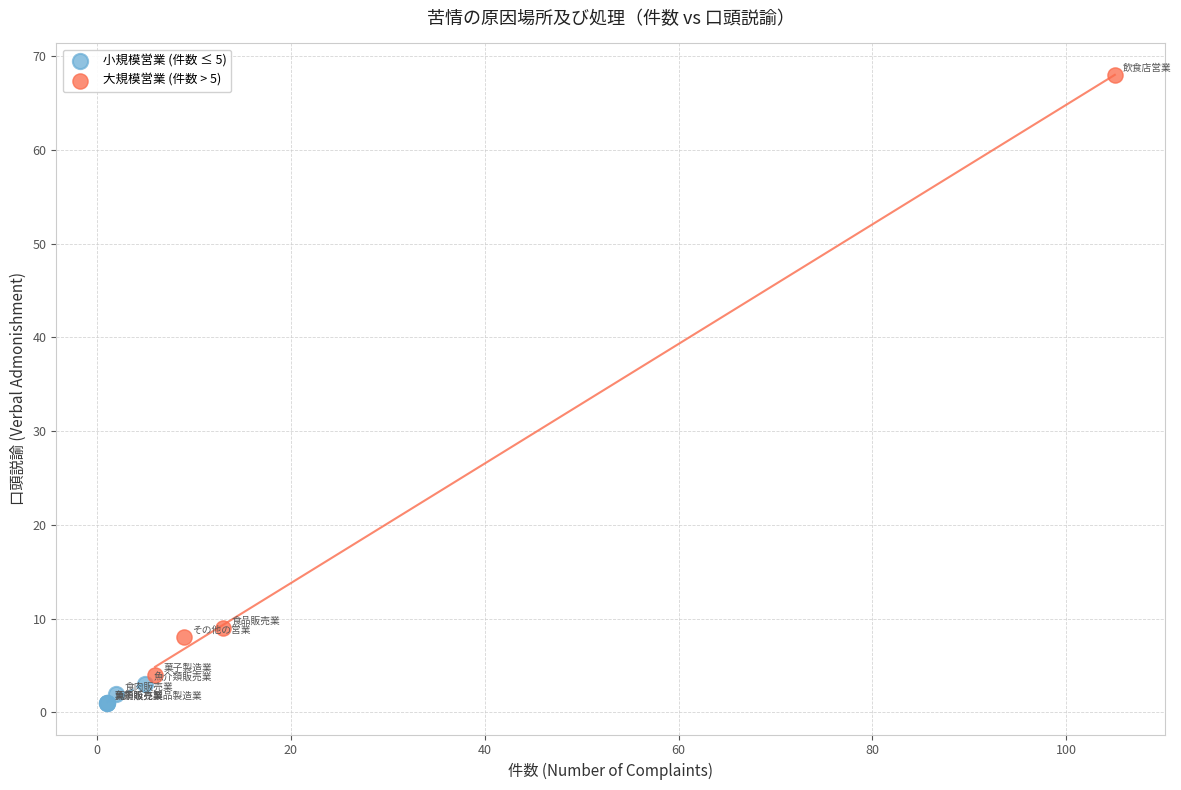

Which series reaches the minimum Y coordinate?

小規模営業 (件数 ≤ 5)